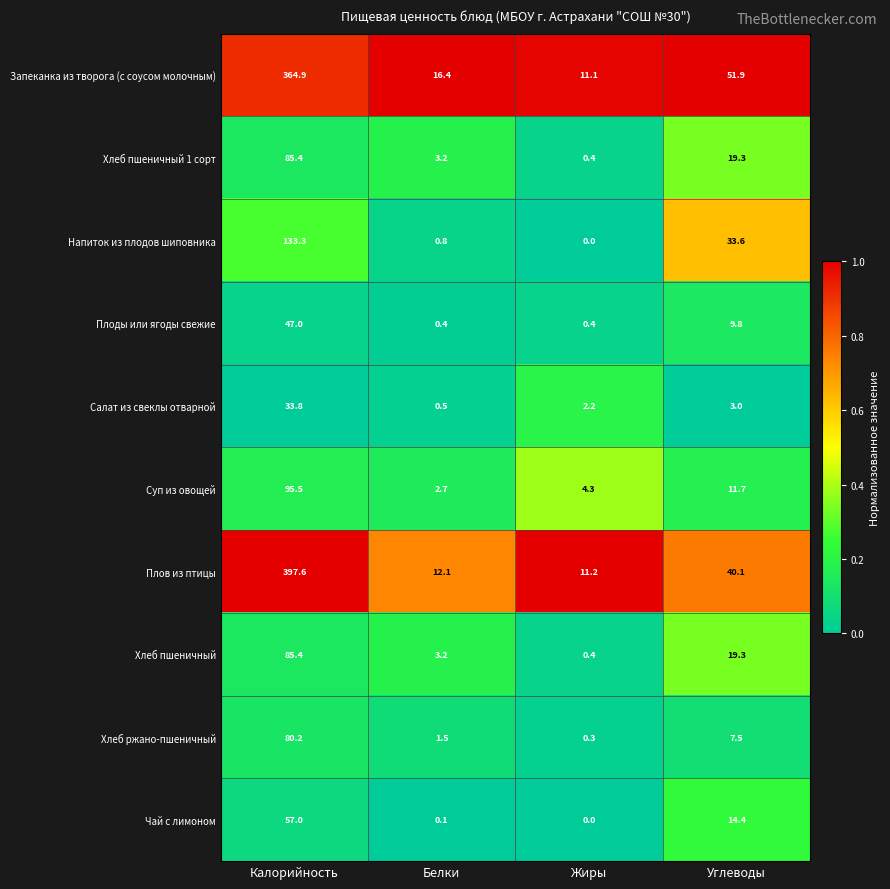

Which label corresponds to the largest value in the chart?

Калорийность